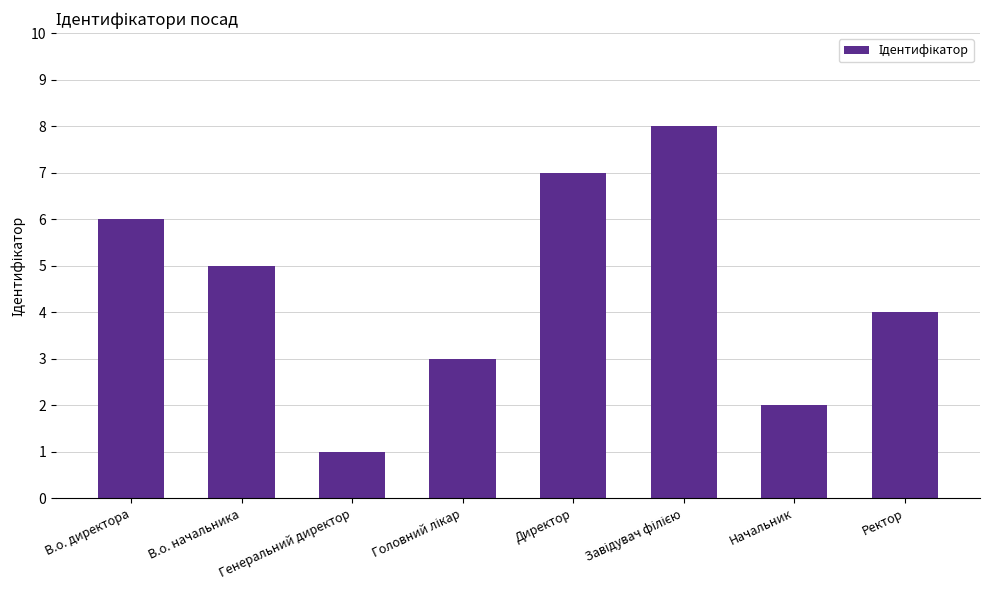

The value at Генеральний директор is 1. True or false?

True